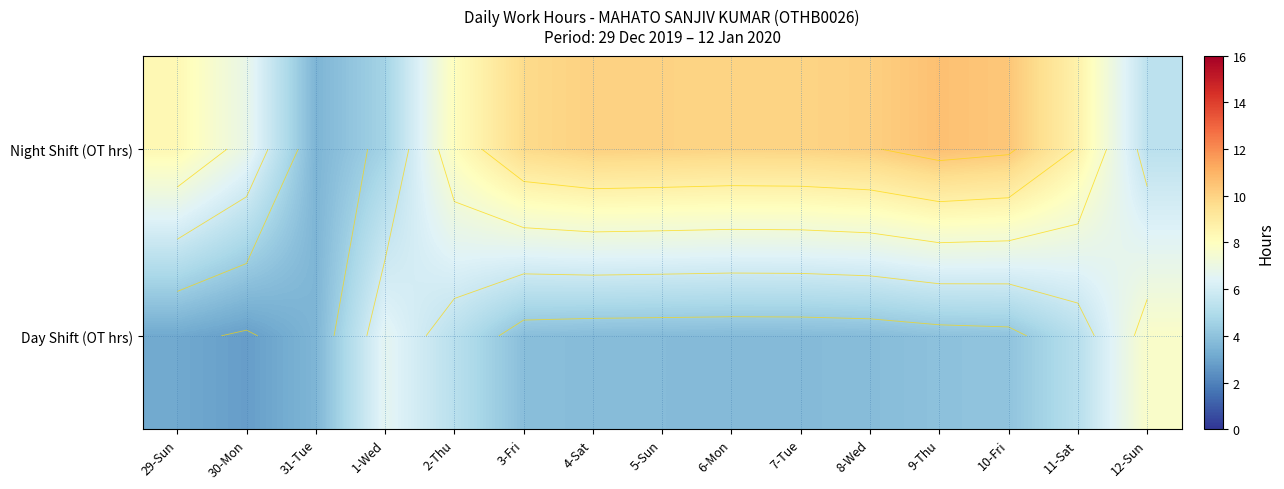

What is the difference between the highest and lowest values at 3-Fri?

5.9